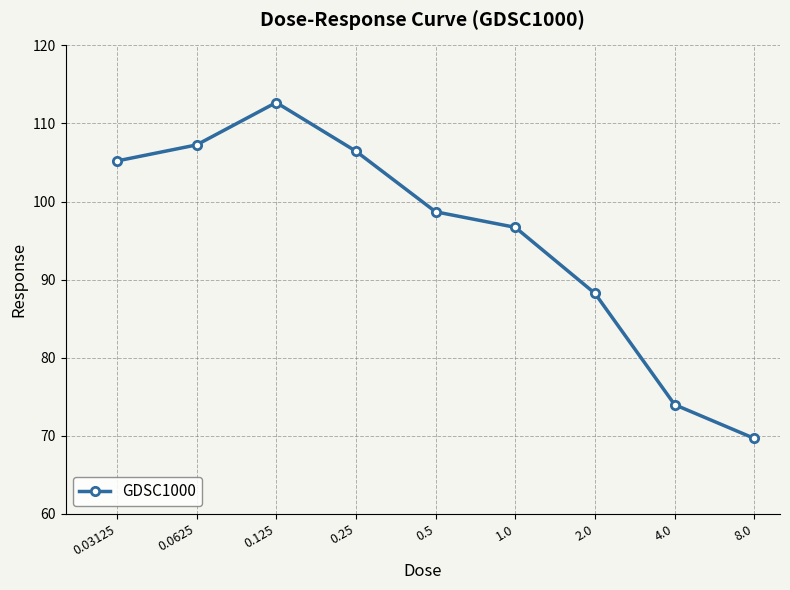

Reading left to right, transcribe all the data shown in this chart.

105.2	107.3	112.7	106.4	98.7	96.7	88.2	74.0	69.7